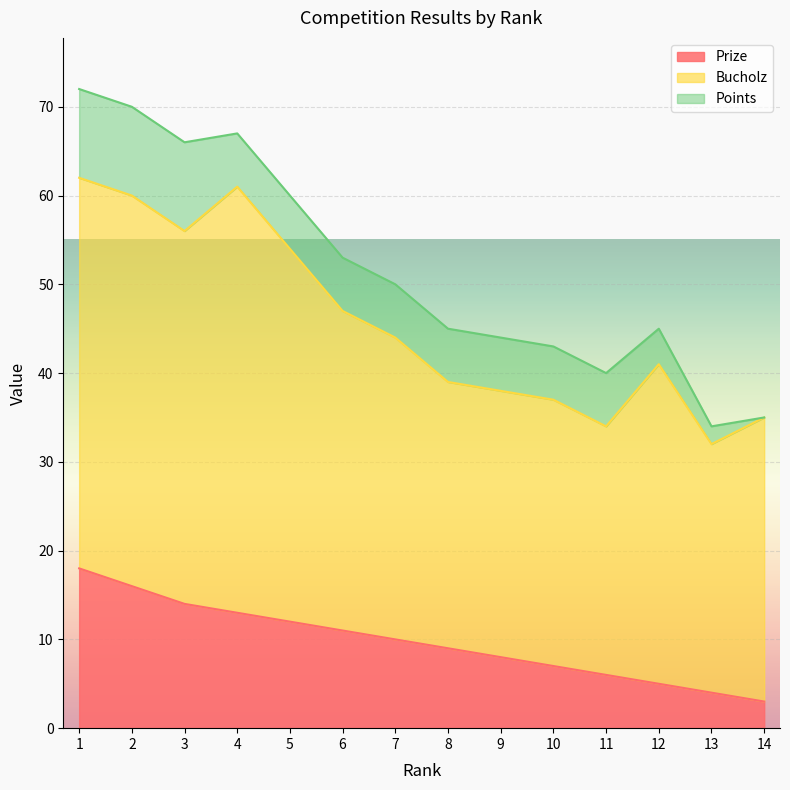

At which category is the sum across all series the highest?

1